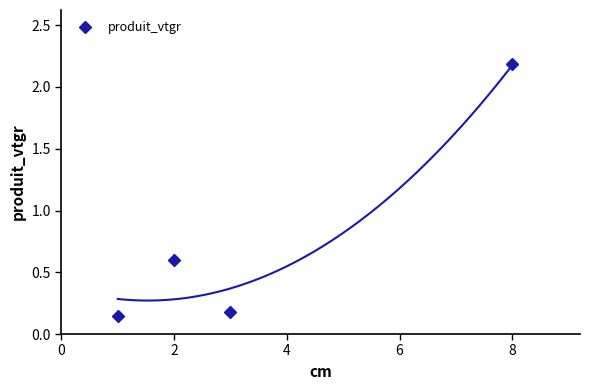

Is it true that produit_vtgr equals 2.2 at 8?

True